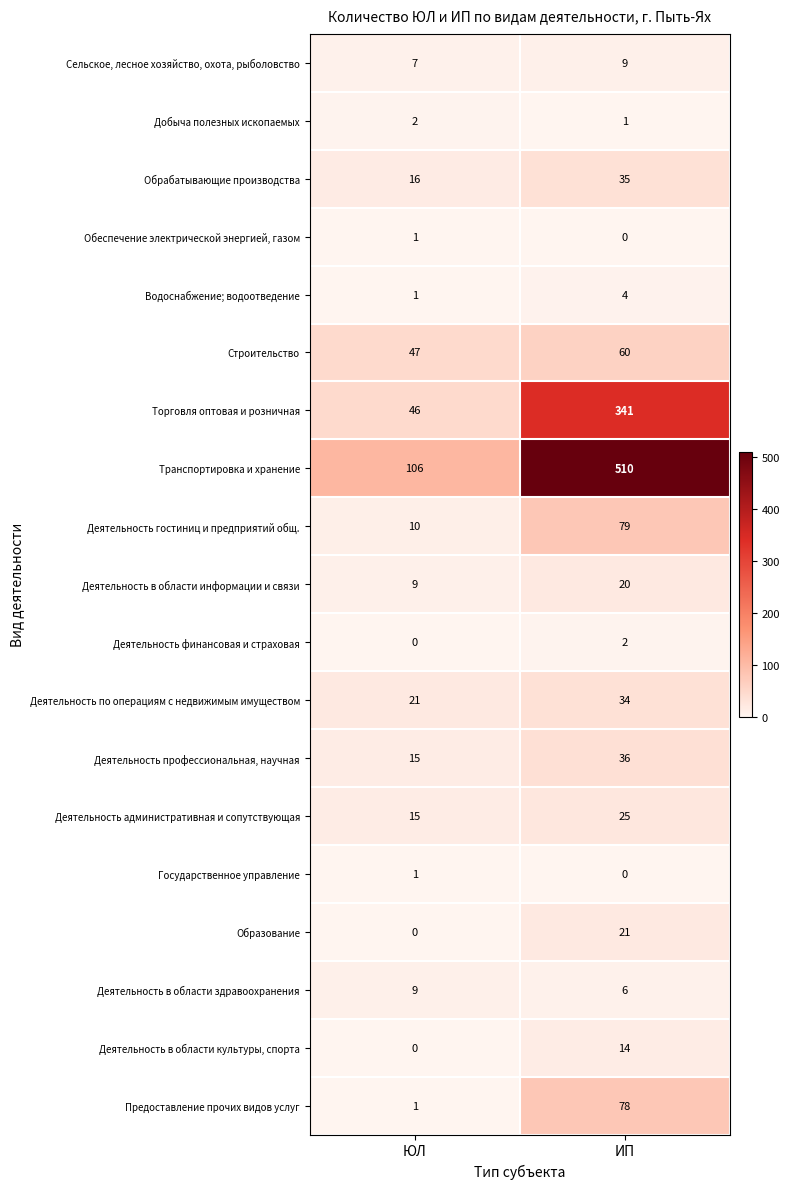

Count the number of categories in the chart.

2